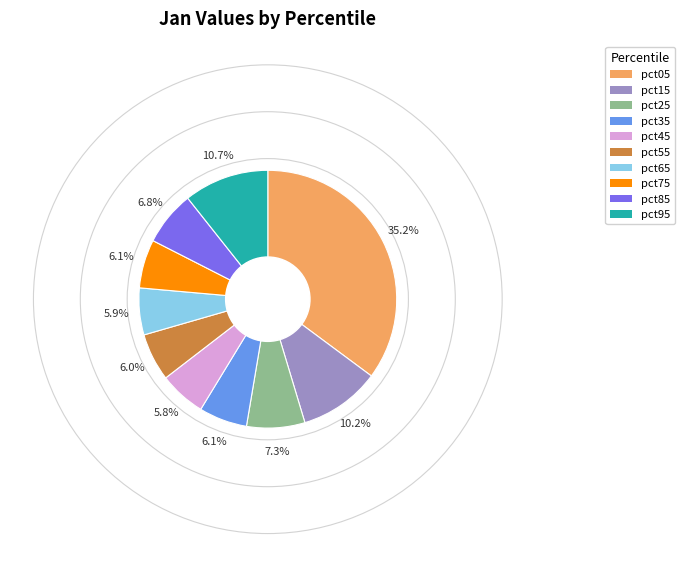

Does any single category account for the majority?

No